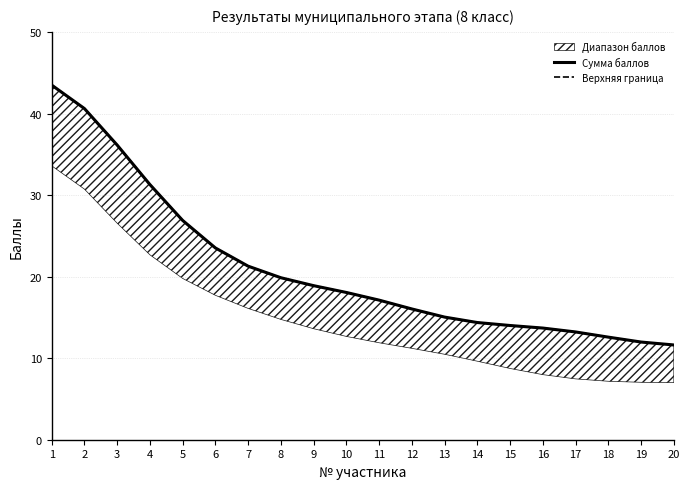

At 18, list the series in order from largest to smallest.

Сумма баллов, Верхняя граница